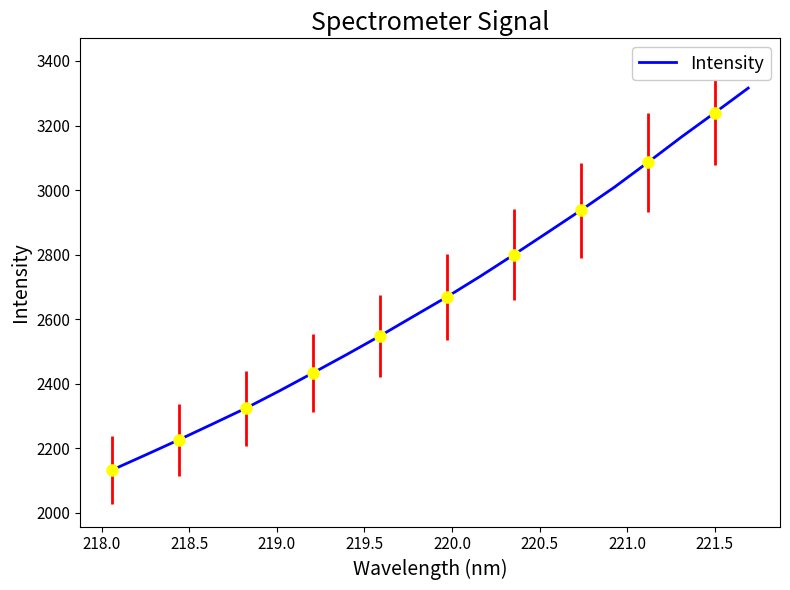

What is the value of the 7th point from the left?

2433.6